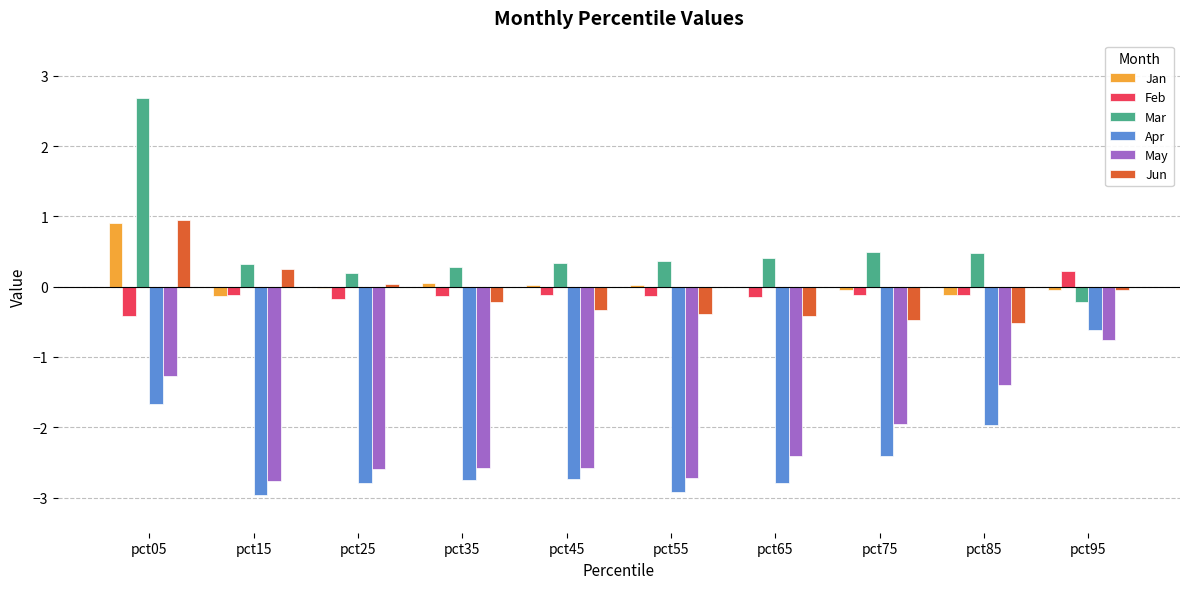

How many groups of bars are there?

10